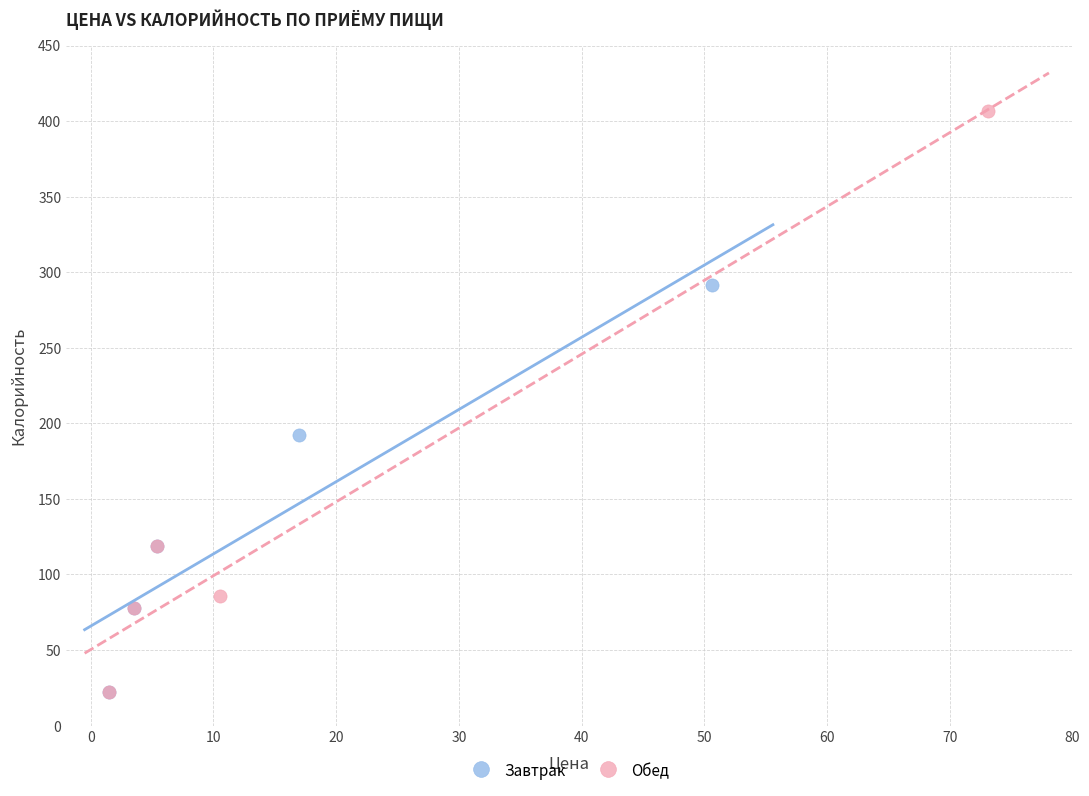

Which series has the widest spread of Y values?

Обед